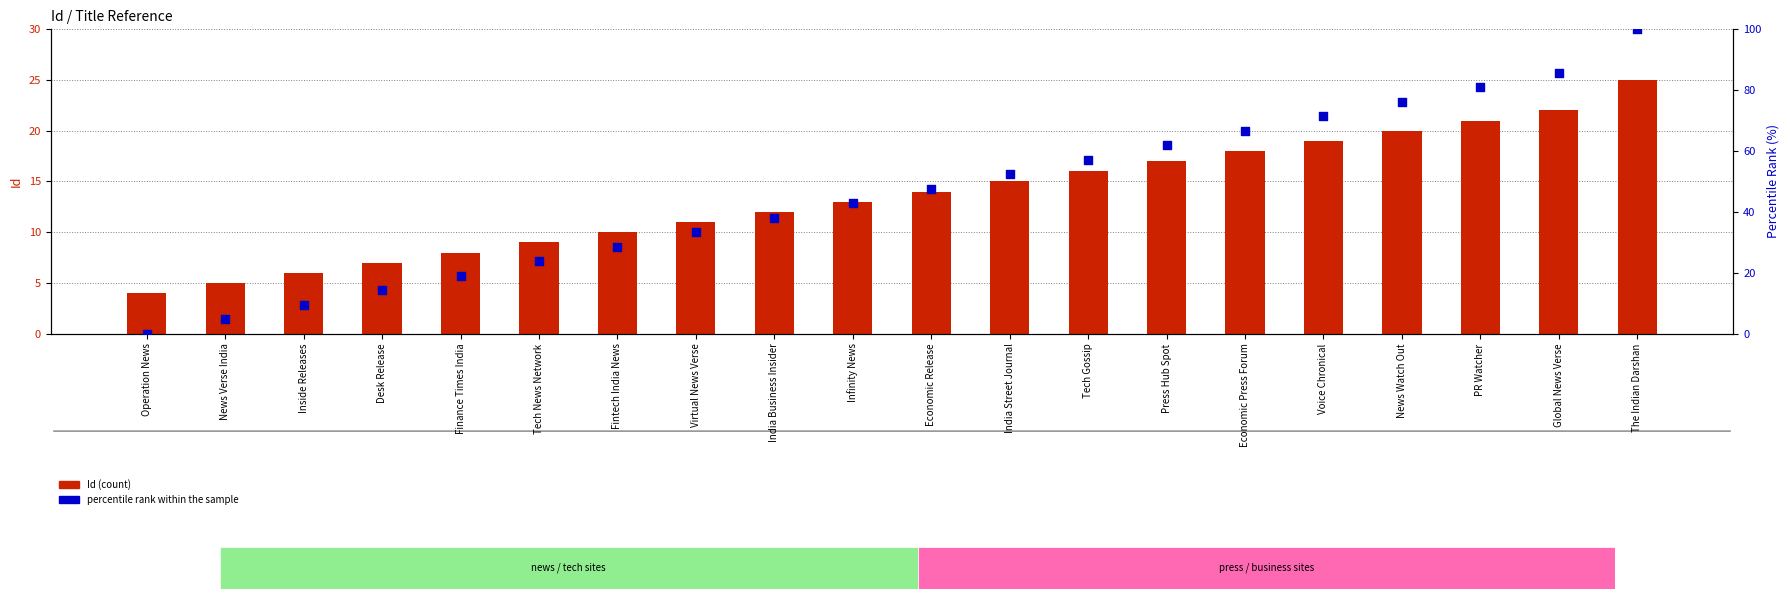

At how many categories does at least one series exceed 43?

10